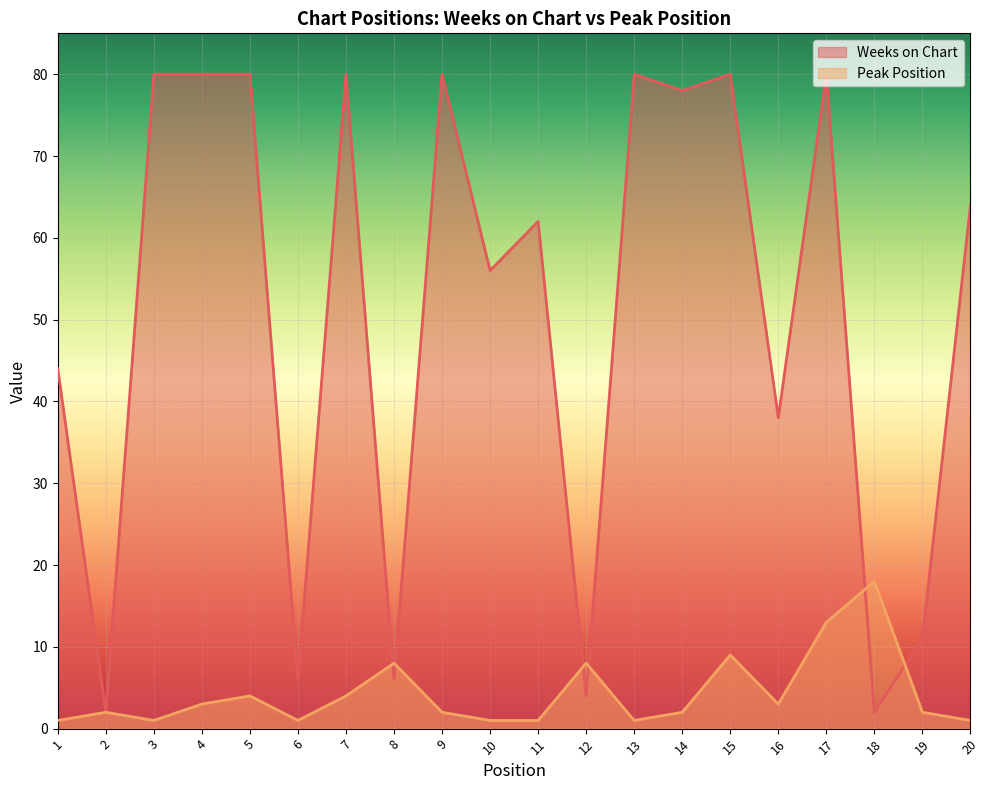

At which category does Weeks on Chart reach its first local valley?

2